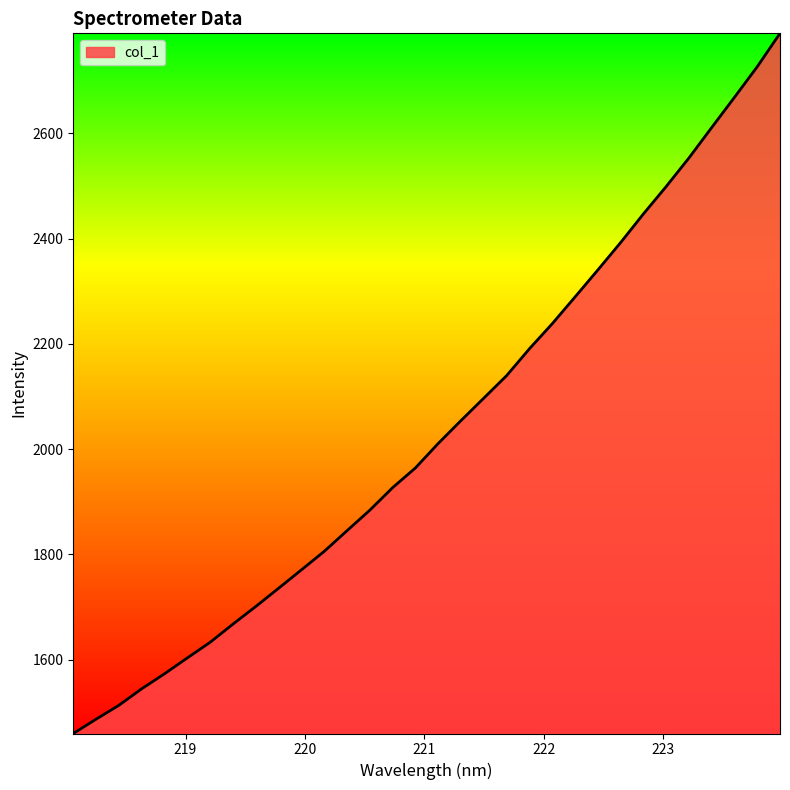

What is the maximum value shown in the chart?

2790.2